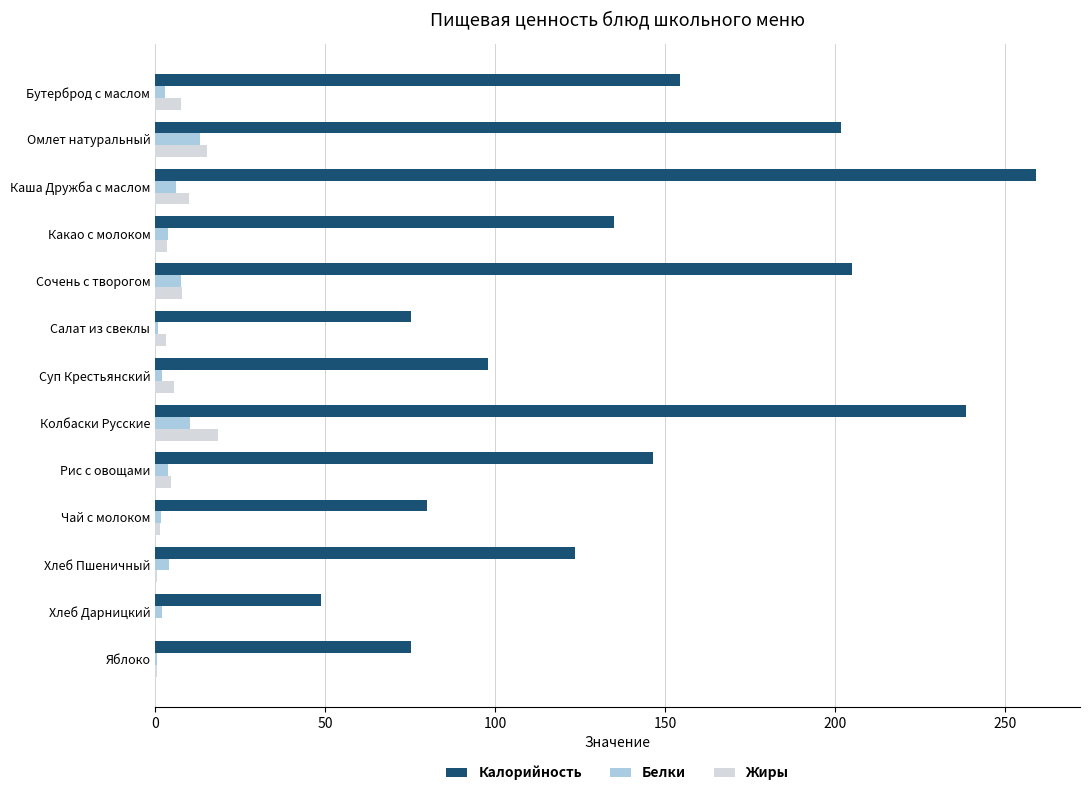

What is the sum of all Белки values?

58.5